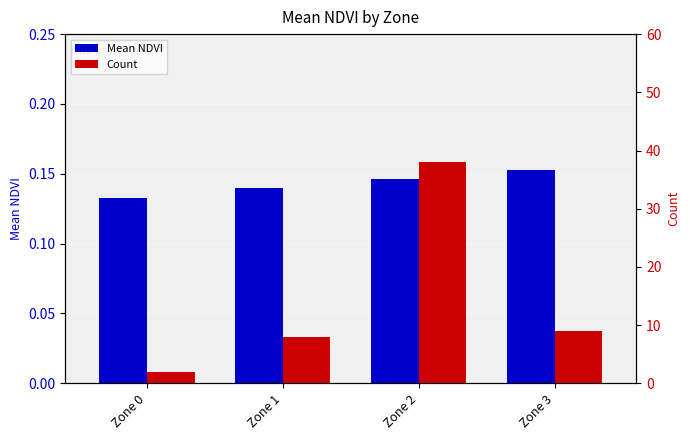

Rank the categories by Mean NDVI value from highest to lowest.

Zone 3, Zone 2, Zone 1, Zone 0